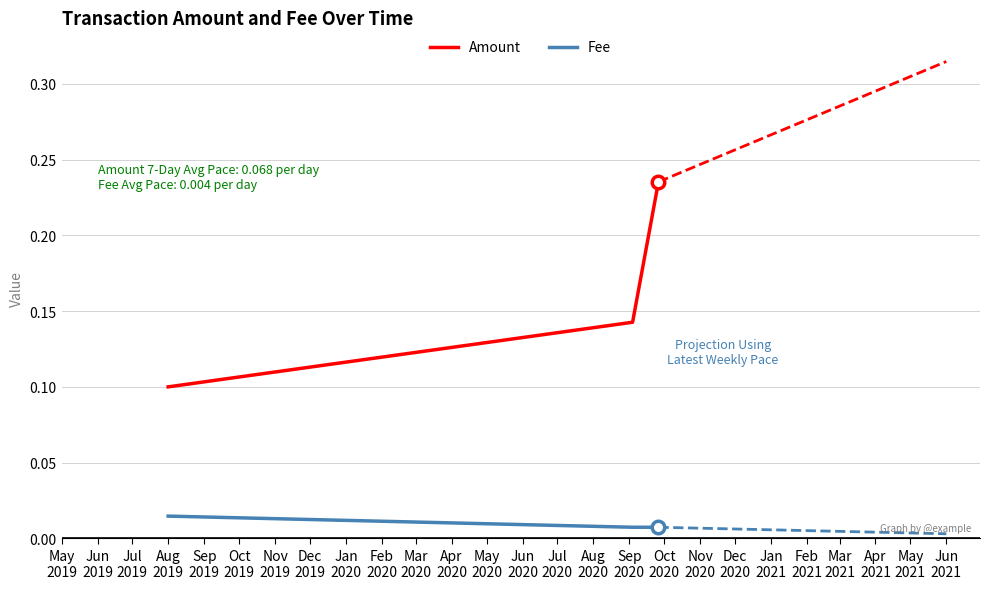

How many Fee values are between 0 and 1?

3